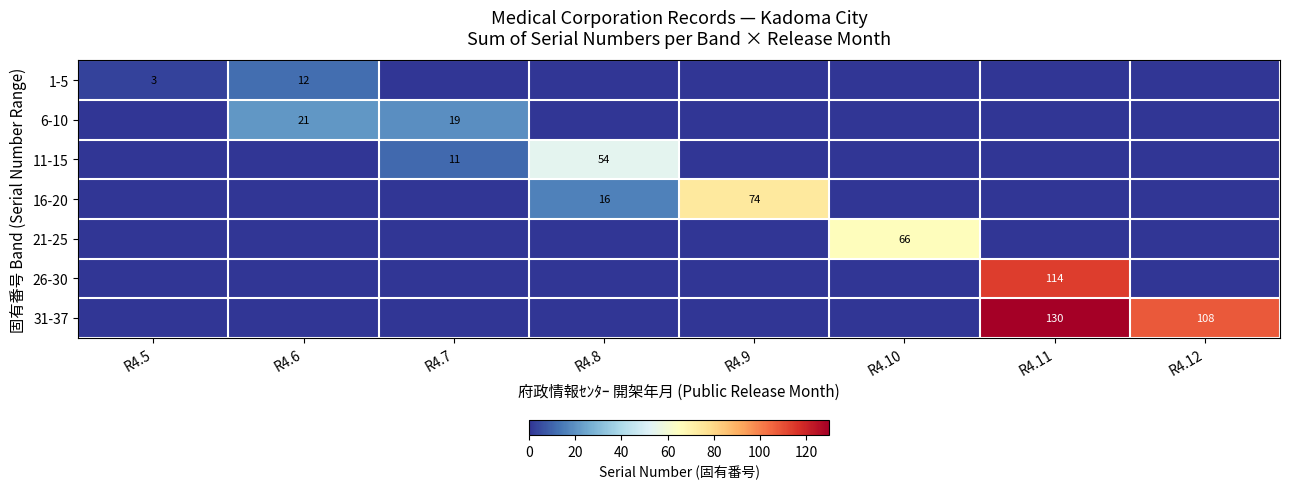

Is it true that 1-5 equals 3 at R4.5?

True